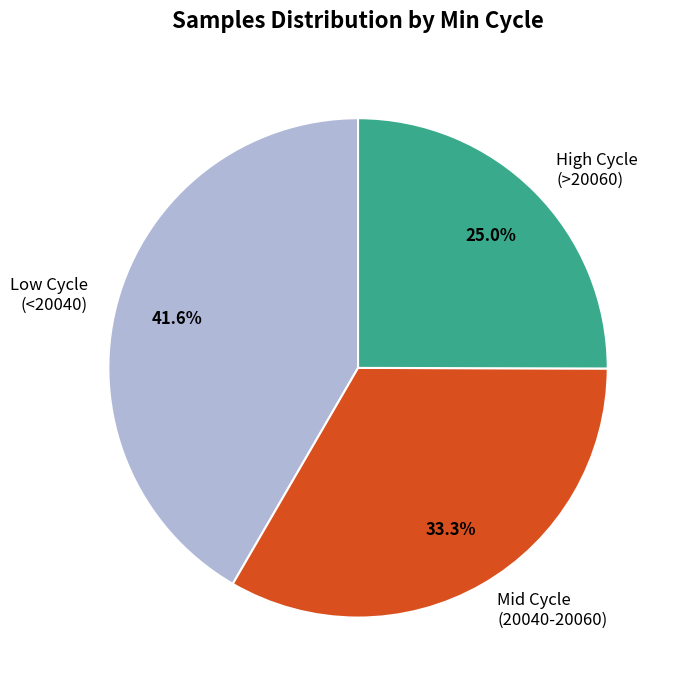

Is High Cycle (>20060) the majority of the pie?

No